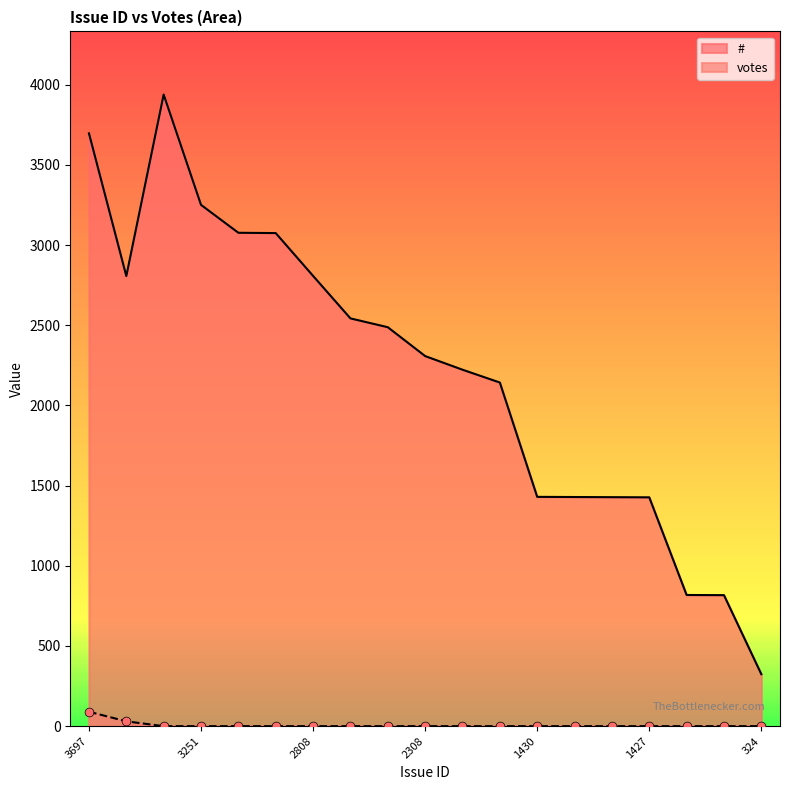

Is the value of votes at 1427 greater than the value of # at 2807?

No